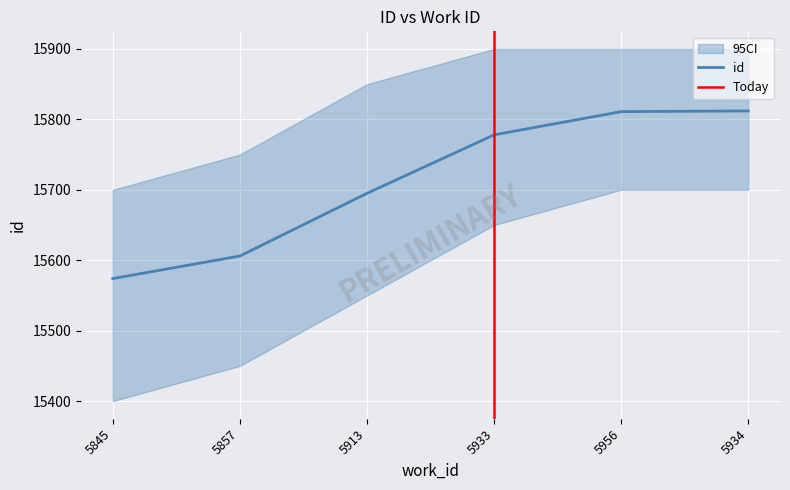

Reading right to left, what are all the values shown in this chart?

15812	15811	15778	15695	15606	15574